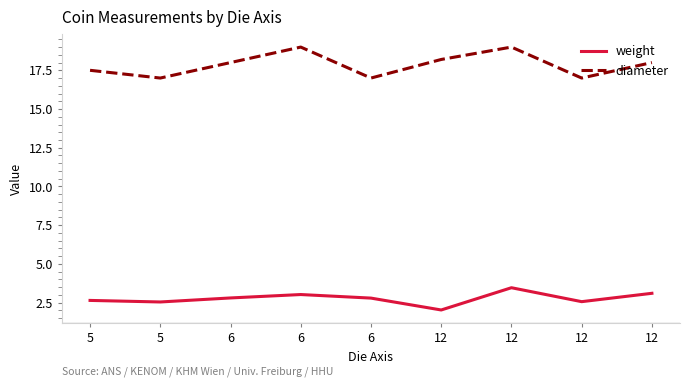

What are all the series names shown in the legend?

weight, diameter